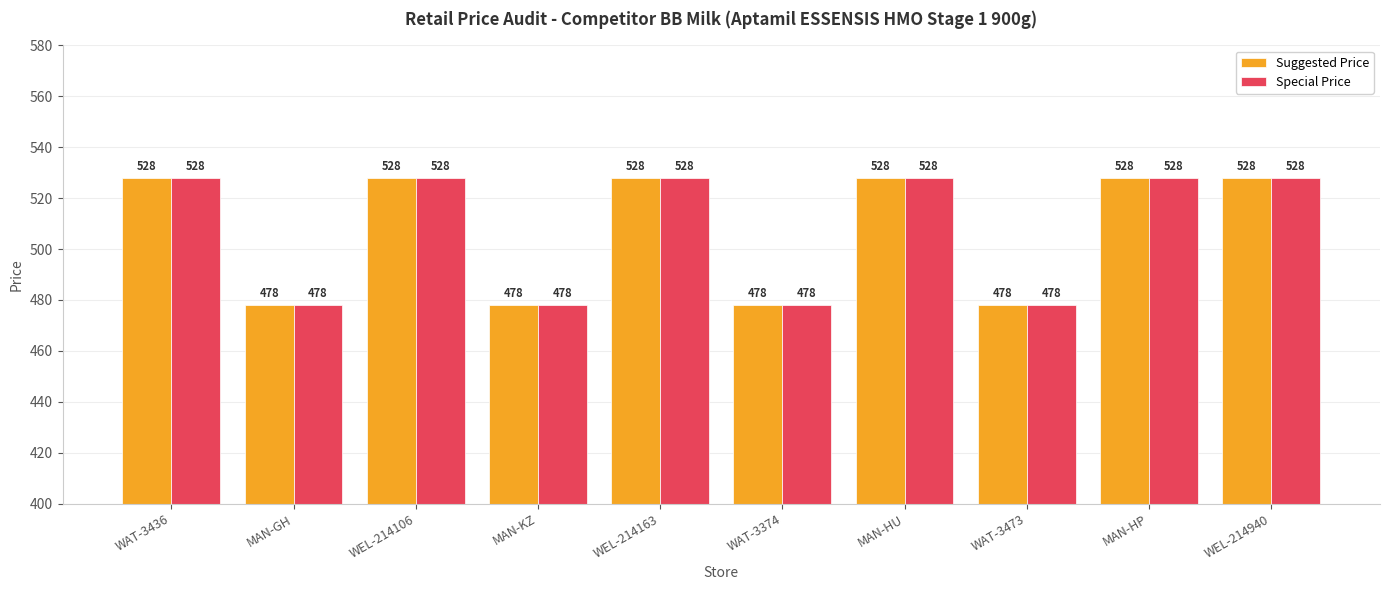

Count the Special Price values in the range 478 to 528.

10